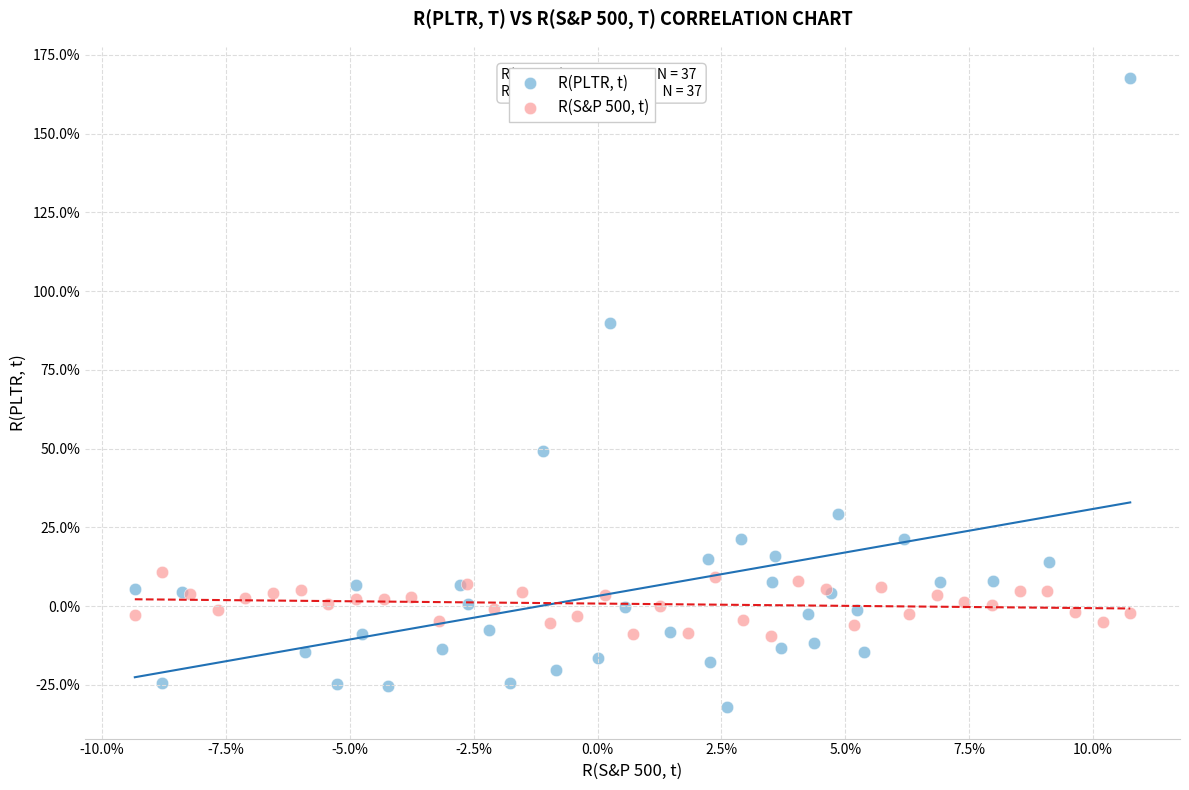

Which series has the widest spread of Y values?

R(PLTR, t)